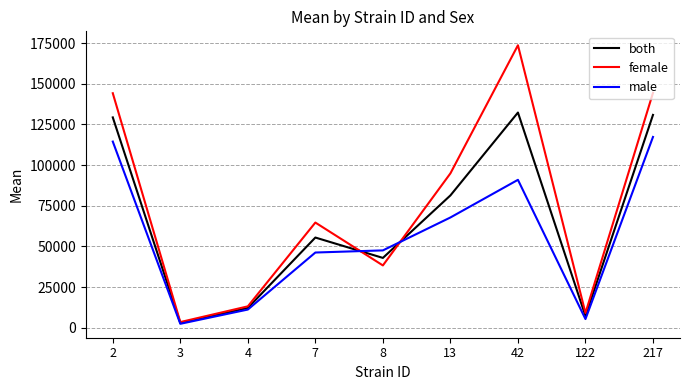

What is the total value across all series at 7?

166490.3